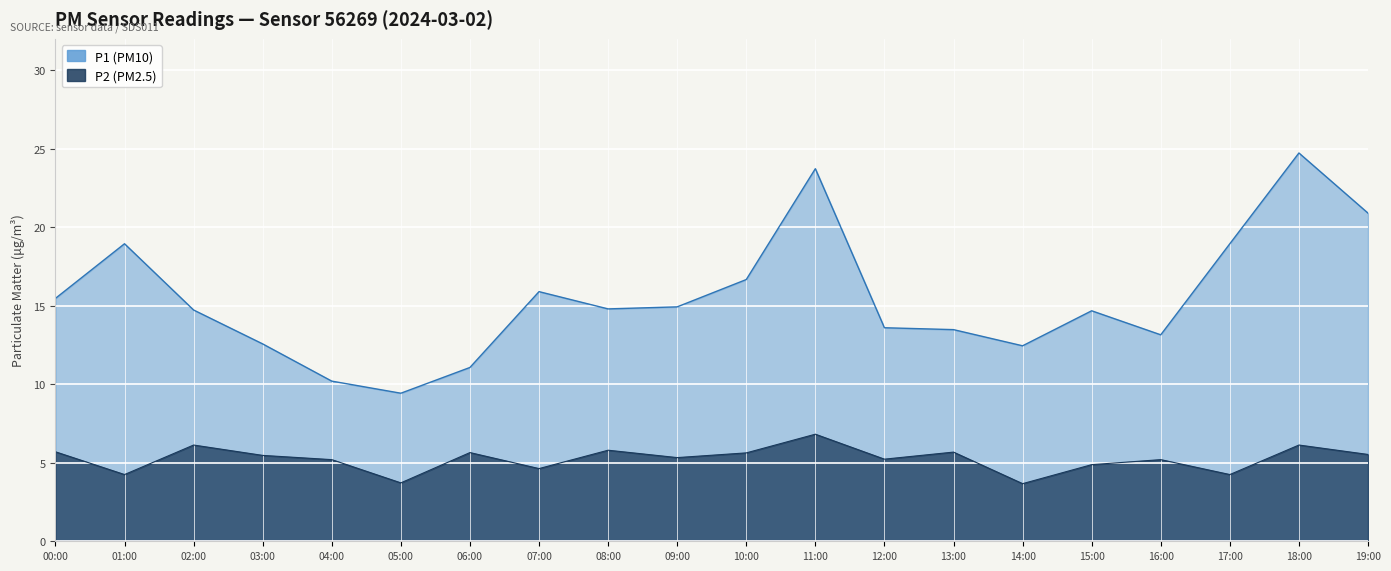

Does the chart display data point markers on the line(s)?

No